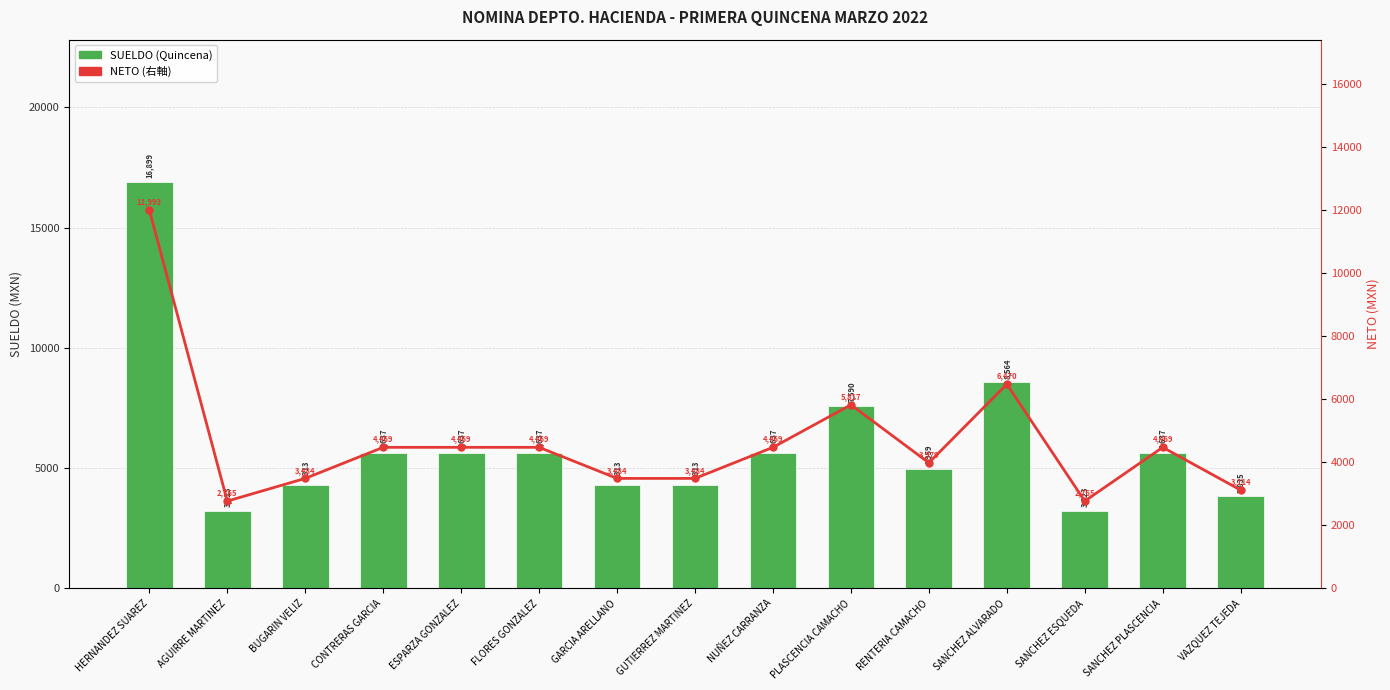

What is the minimum value shown in the chart?

2765.4